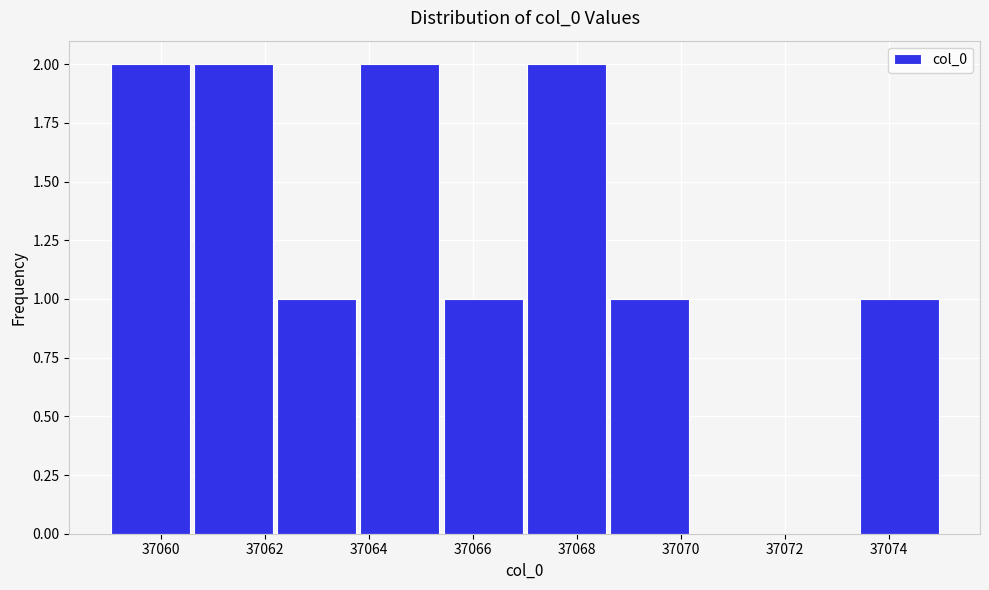

Reading left to right, transcribe this chart: for each bar, give the range it covers on the x-axis and its height. The values are not printed on the chart, so give them approximately, as read against the axis.

37059.0 to 37060.6: 2
37060.6 to 37062.2: 2
37062.2 to 37063.8: 1
37063.8 to 37065.4: 2
37065.4 to 37067.0: 1
37067.0 to 37068.6: 2
37068.6 to 37070.2: 1
37070.2 to 37071.8: 0
37071.8 to 37073.4: 0
37073.4 to 37075.0: 1